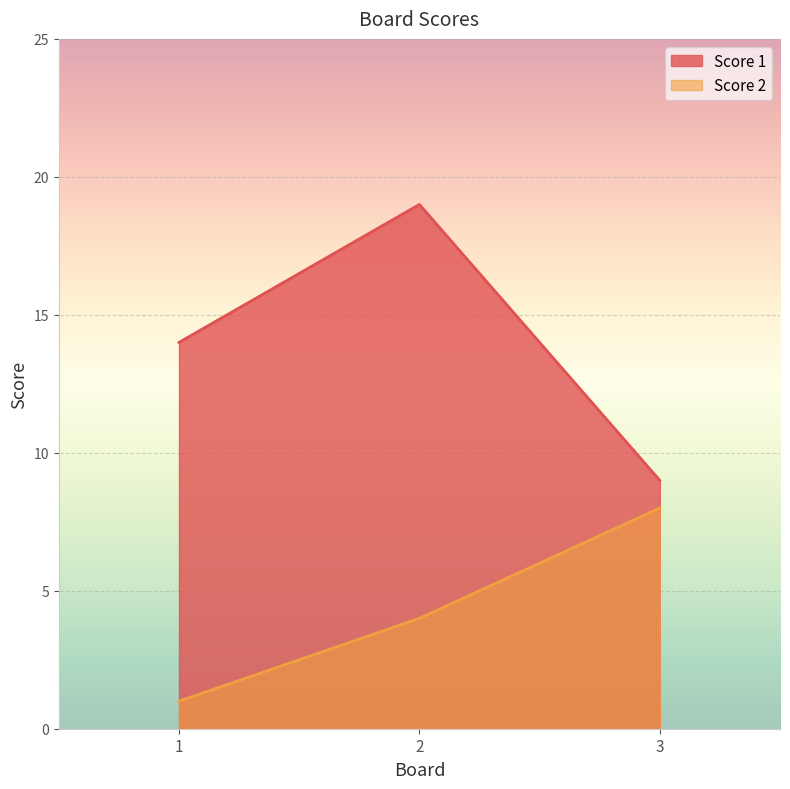

What are all the series names shown in the legend?

Score 1, Score 2